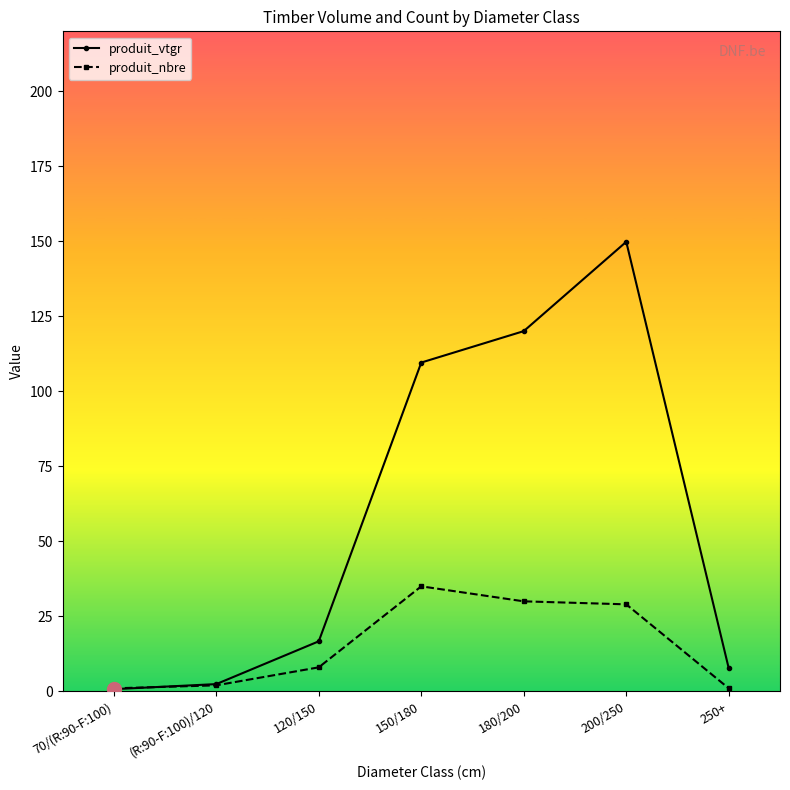

Which series has the largest range (max minus min)?

produit_vtgr